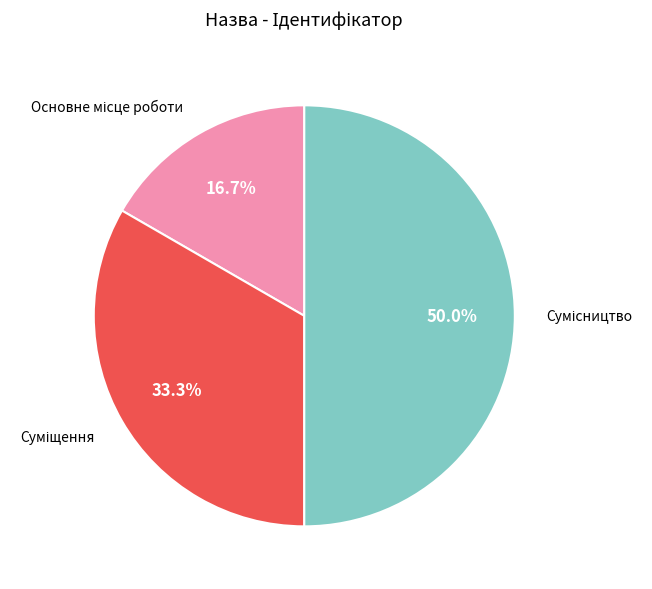

Is there a majority slice in this chart?

No